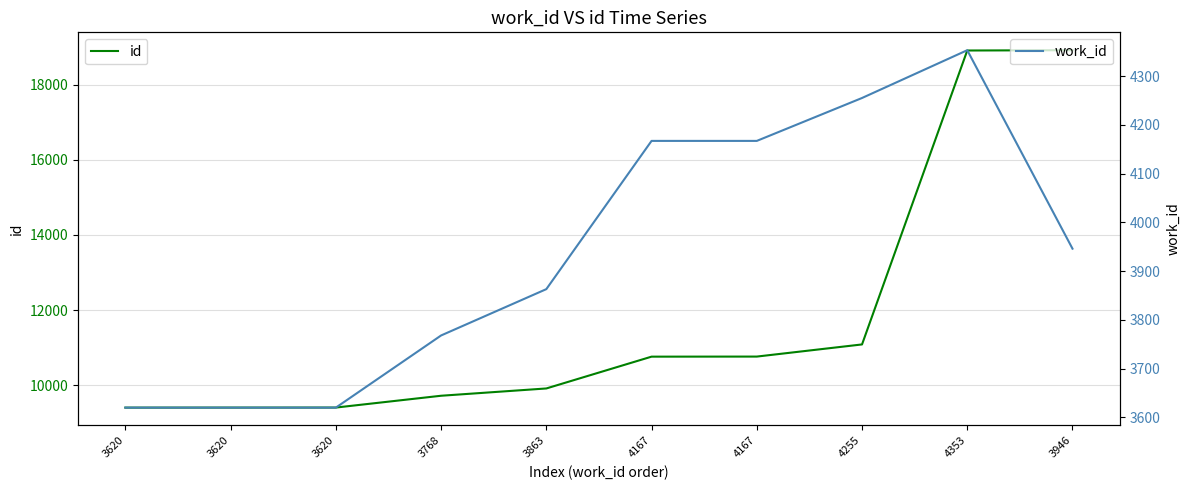

Between 3946 and 3620, which is larger?

3946